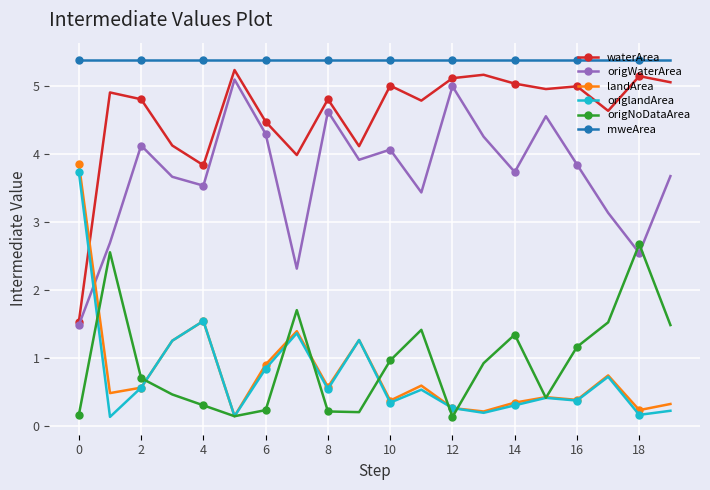

How many series are shown in this chart?

6